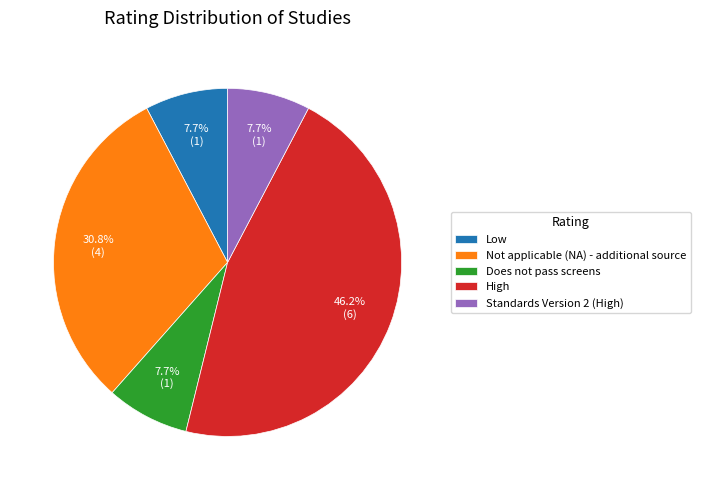

How many segments does this pie chart have?

5